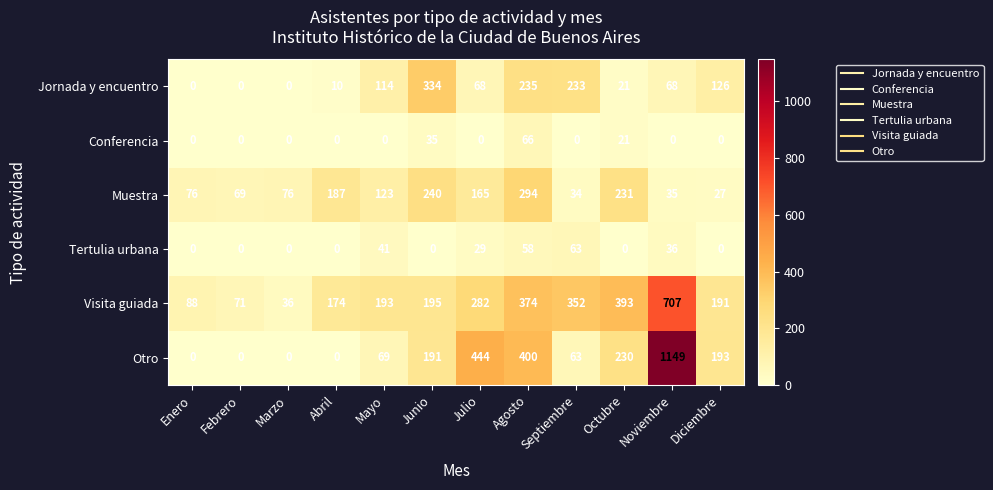

What is the sum of all Conferencia values?

122